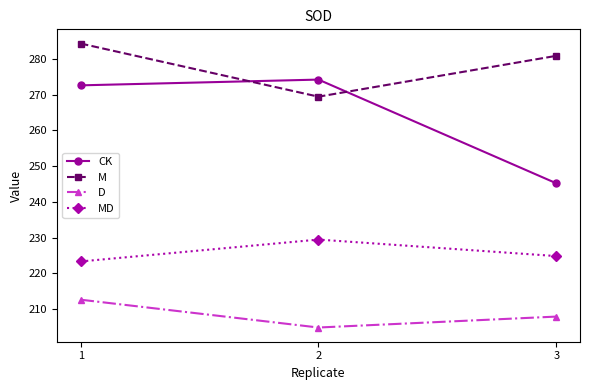

List the series in order of their overall mean, lowest first.

D, MD, CK, M